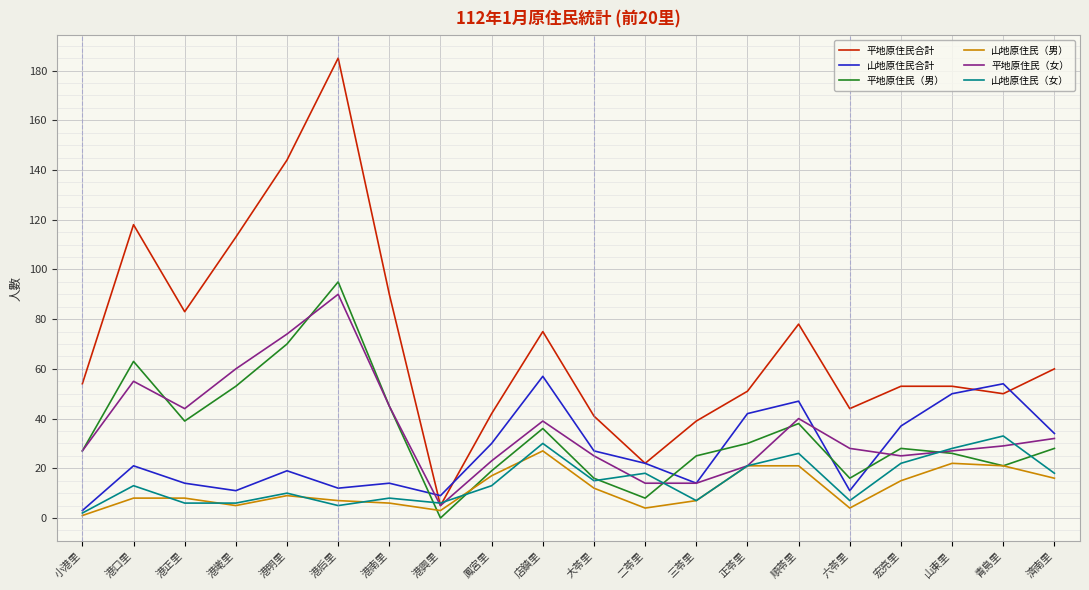

True or false: 平地原住民合計 has a value of 13 at 六苓里.

False